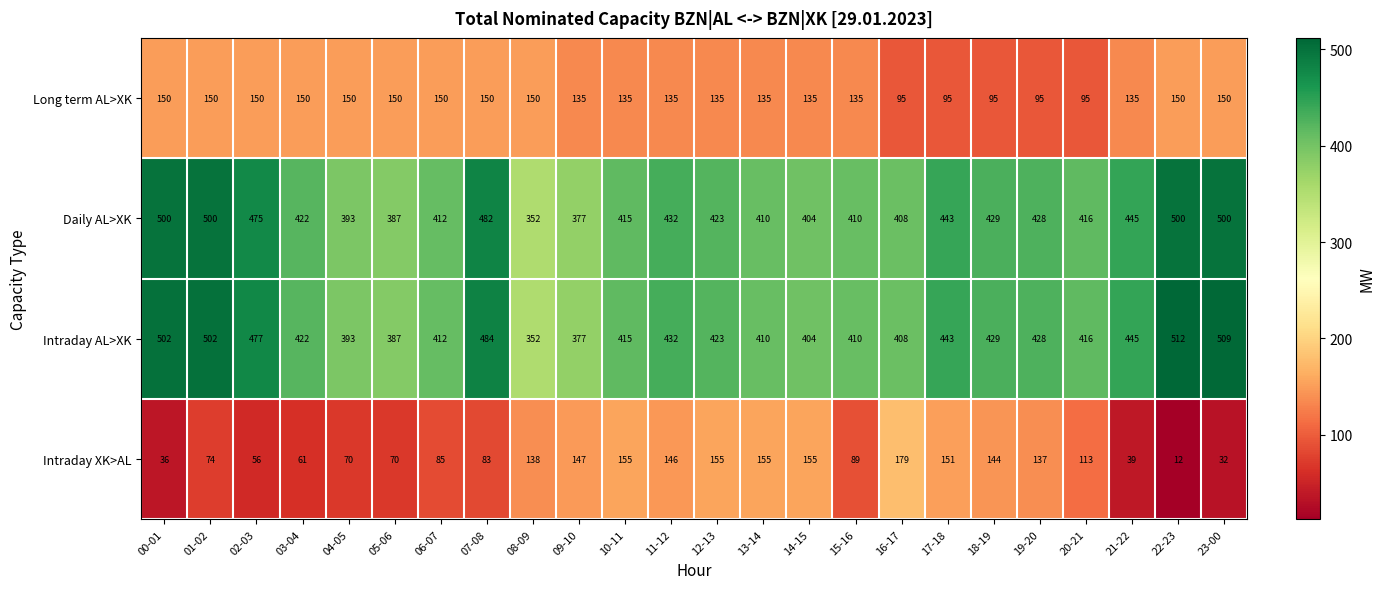

Which series has the largest total across all categories?

Intraday AL>XK